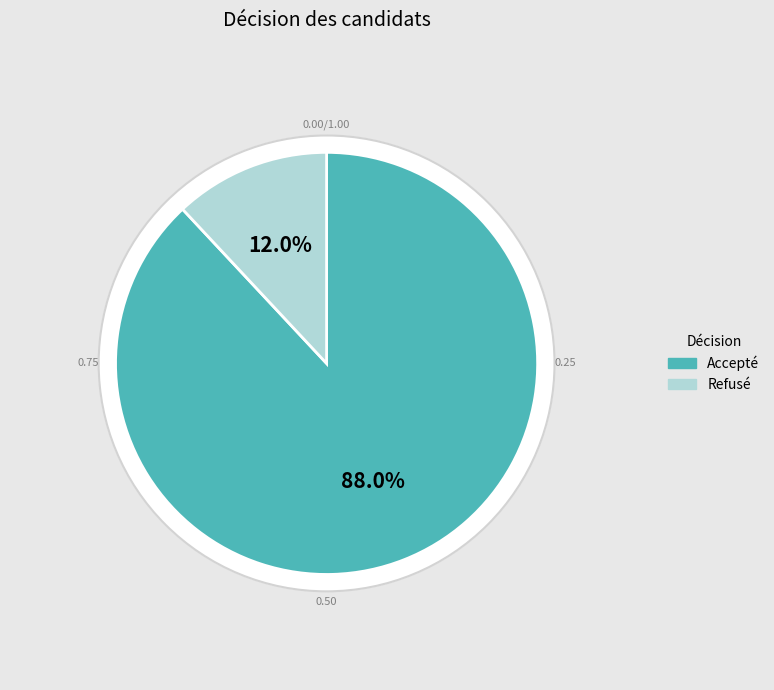

To the nearest percent, what percentage of the pie is Refusé?

12%